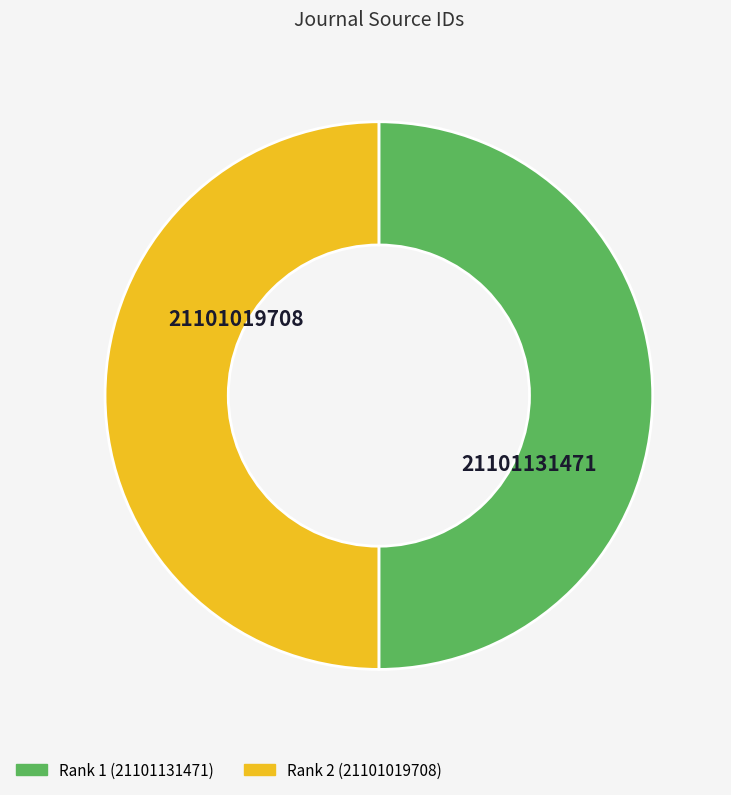

What is the largest slice in the pie chart?

1